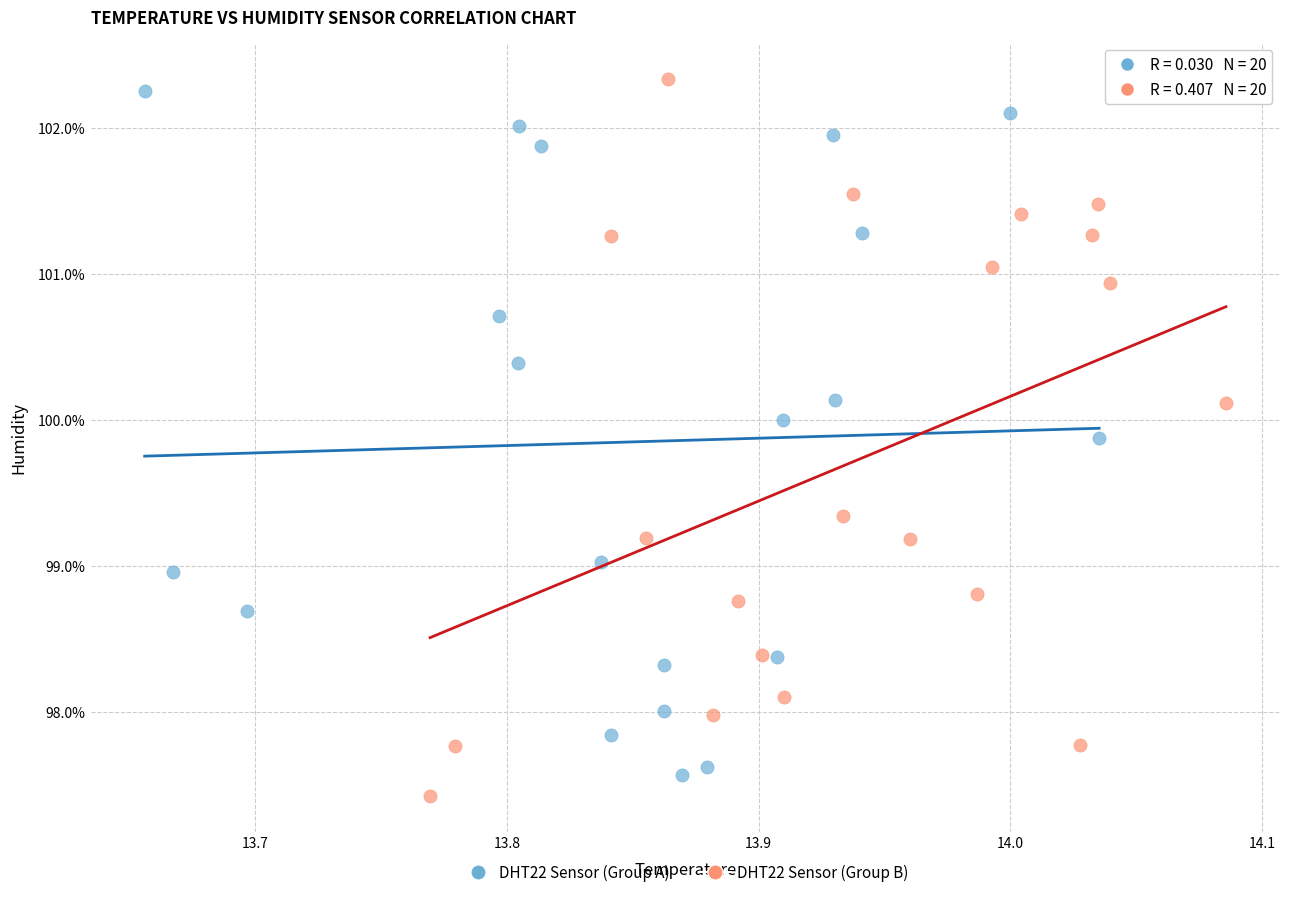

What are all the series names shown in the legend?

DHT22 Sensor (Group A), DHT22 Sensor (Group B)